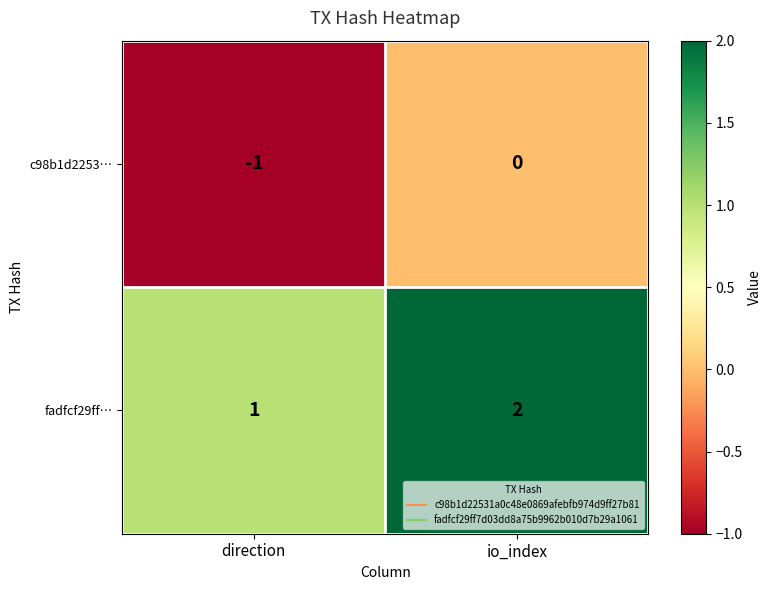

At direction, list the series in order from largest to smallest.

fadfcf29ff…, c98b1d2253…